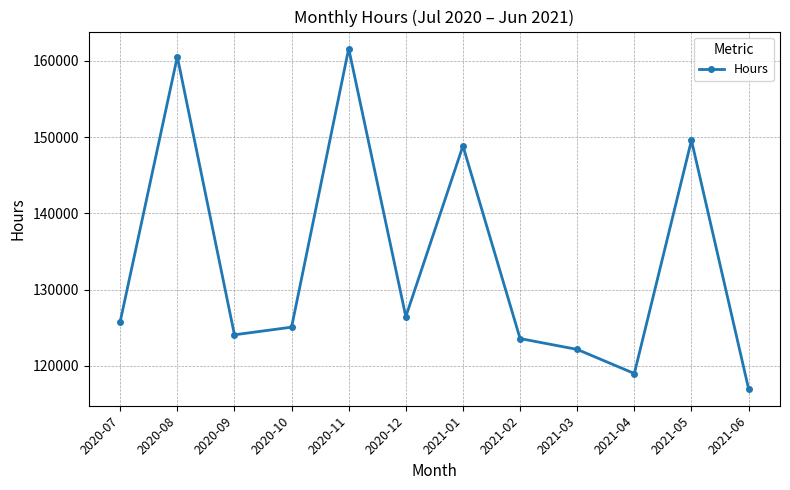

How many categories are shown in the chart?

12